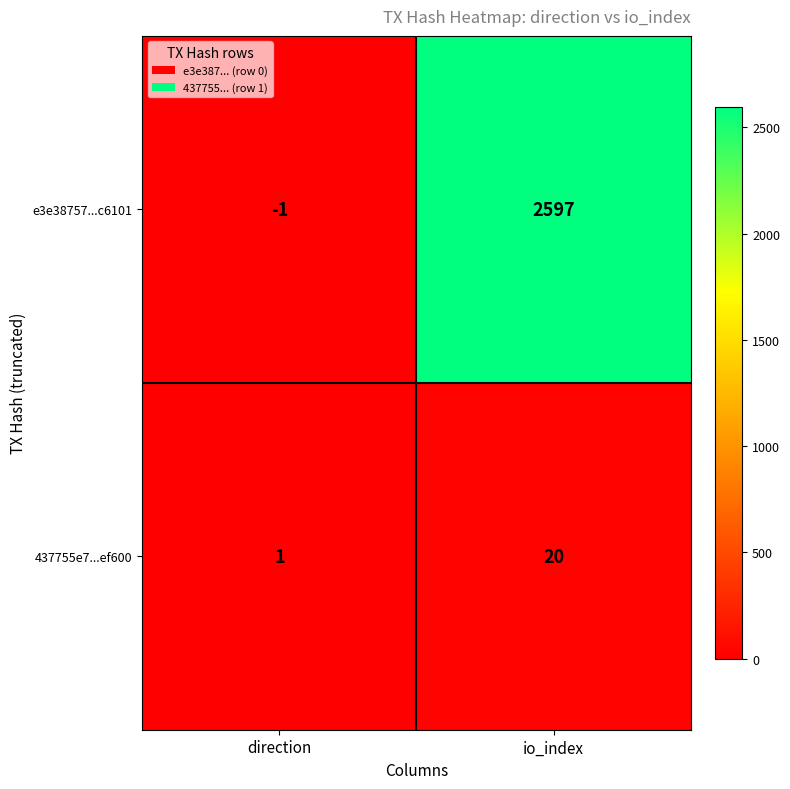

At which label is e3e38757...c6101 closest to 1298?

direction